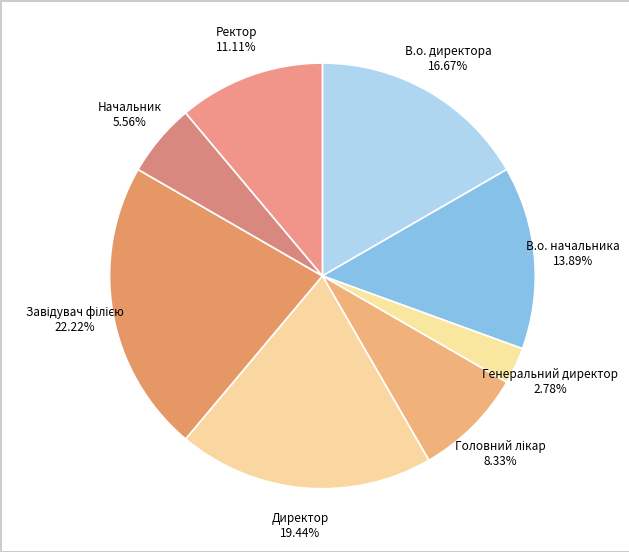

Is there a majority slice in this chart?

No